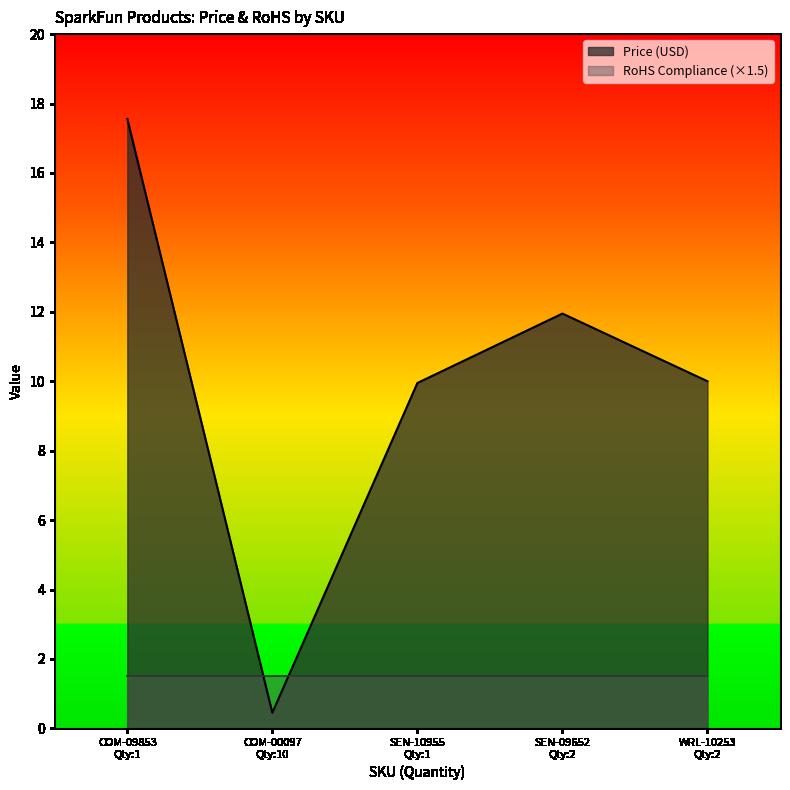

True or false: the data has more than 1 interior local peaks.

False